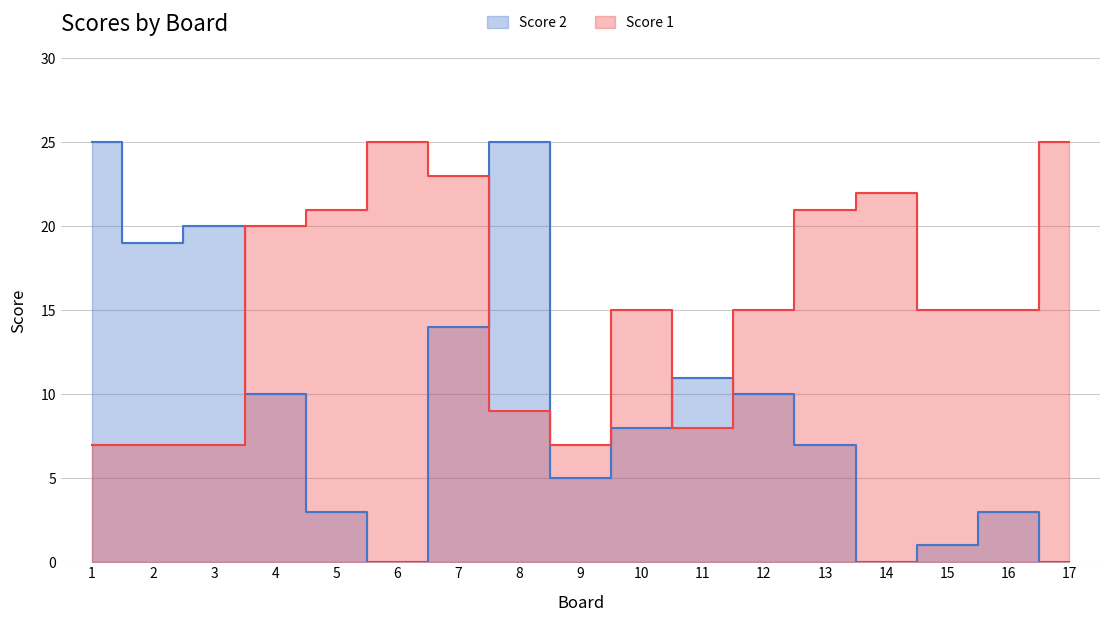

Which series has the largest range (max minus min)?

Score 2